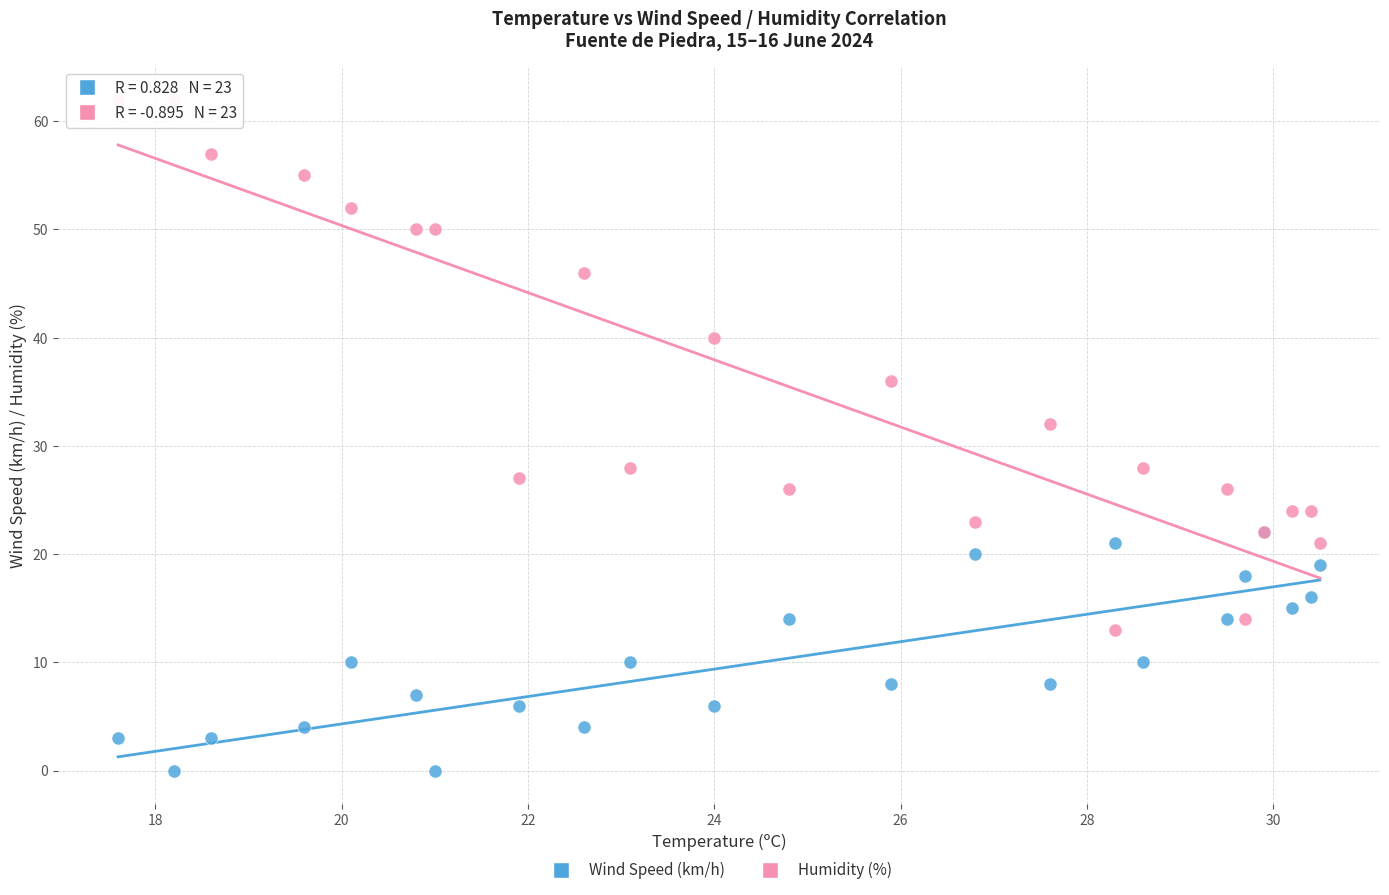

What are all the series names shown in the legend?

Wind Speed (km/h), Humidity (%)